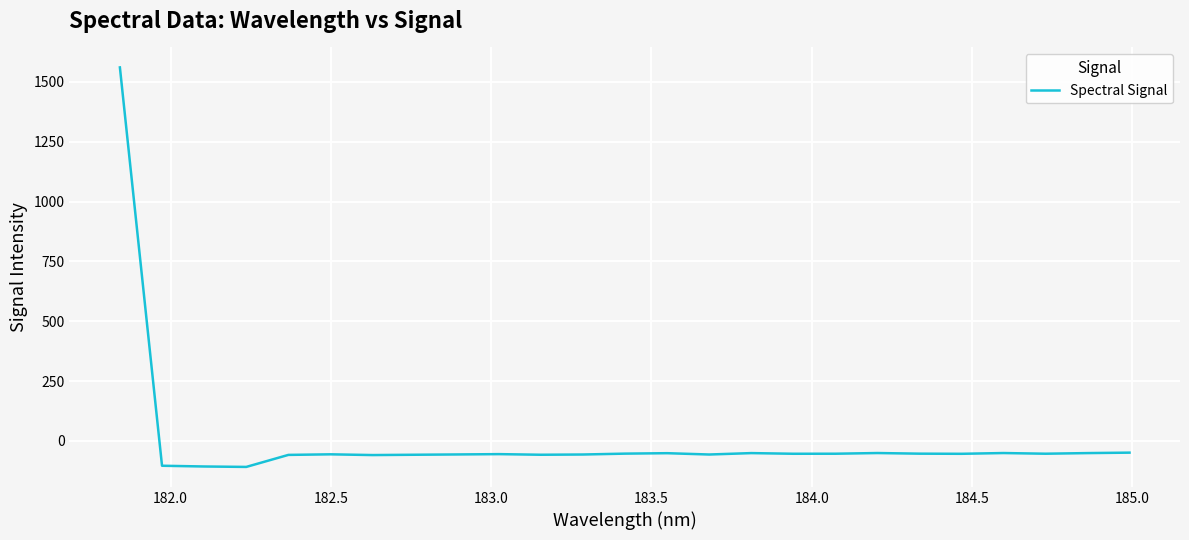

What is the difference between the maximum and minimum values?

1668.8